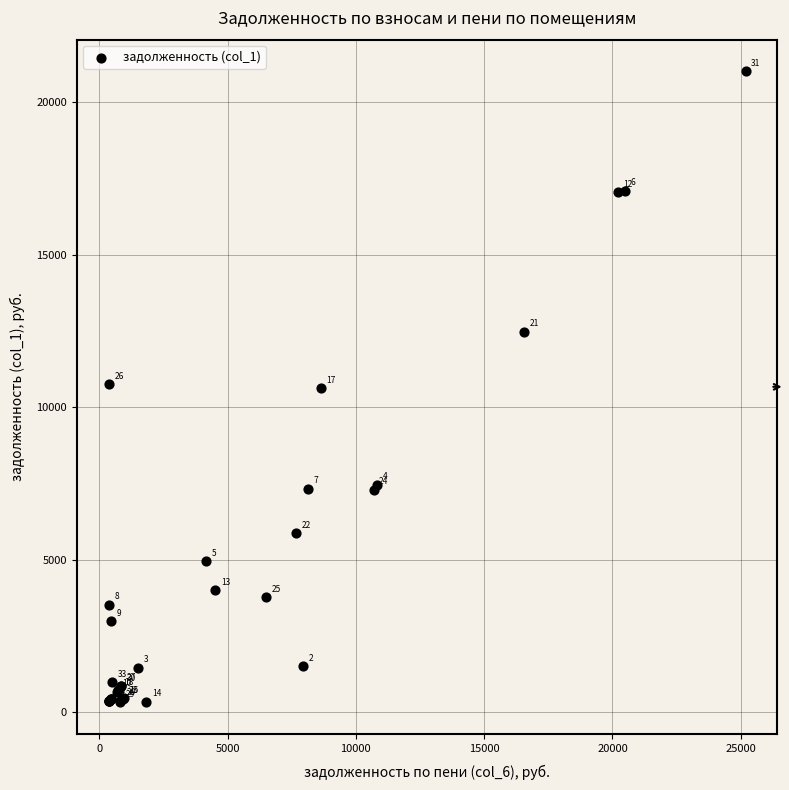

What Y value in the scatter plot is closest to 10668?

10619.5